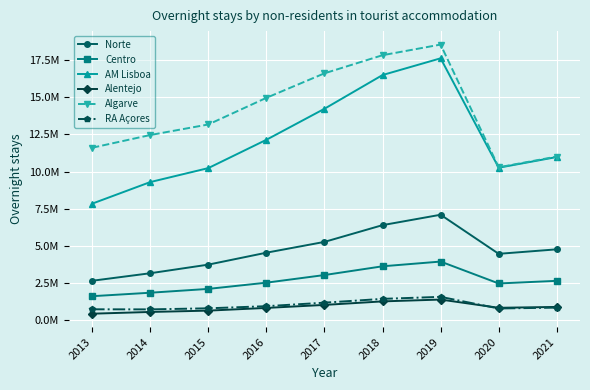

What is the approximate value of Algarve at 2021, to the nearest 100?

11007600